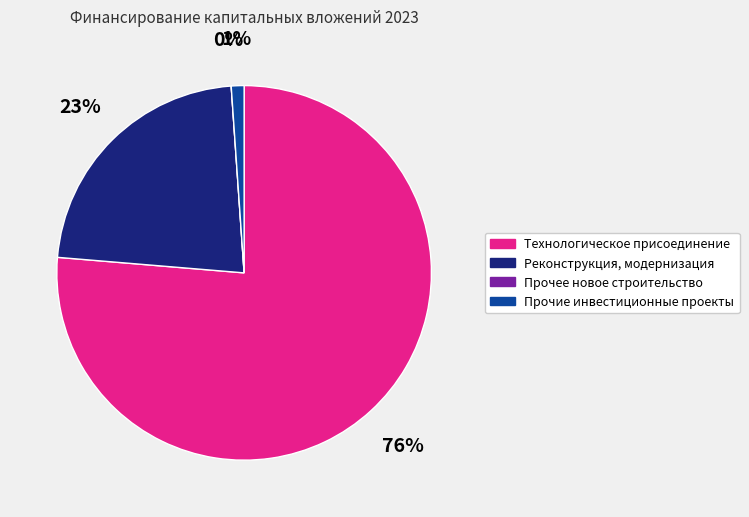

Does Прочее новое строительство represent more than half of the total?

No